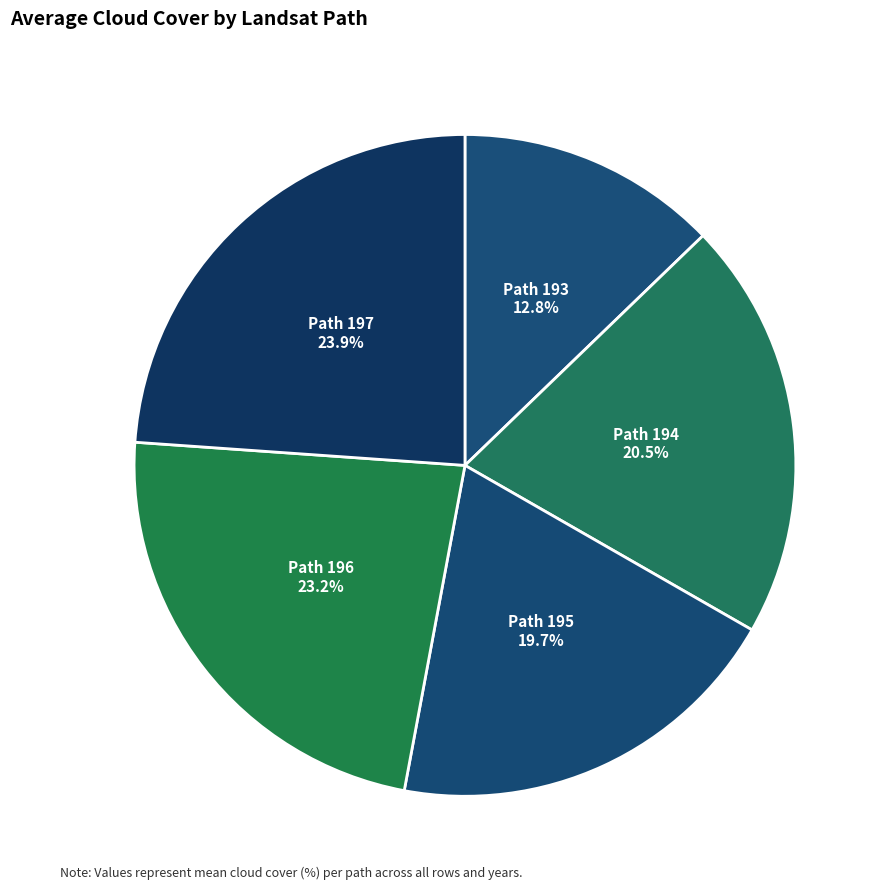

To the nearest percent, what is the average slice percentage?

20%